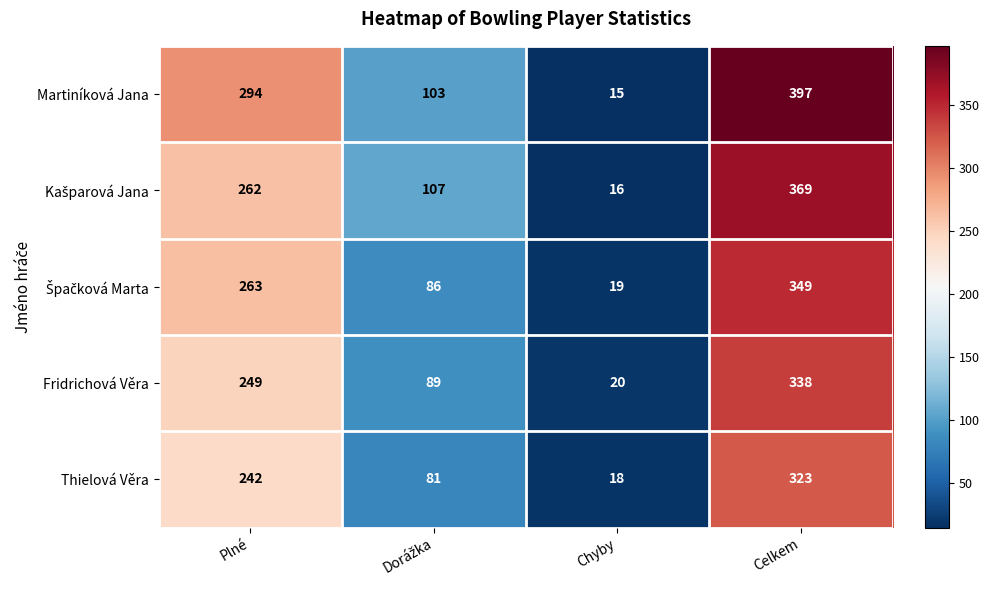

Which series changed the most between Plné and Chyby?

Martiníková Jana